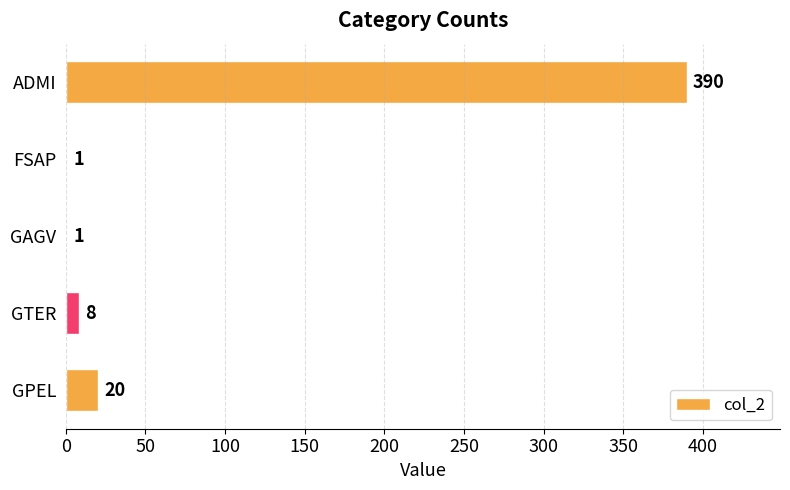

Which has a higher value, GAGV or ADMI?

ADMI